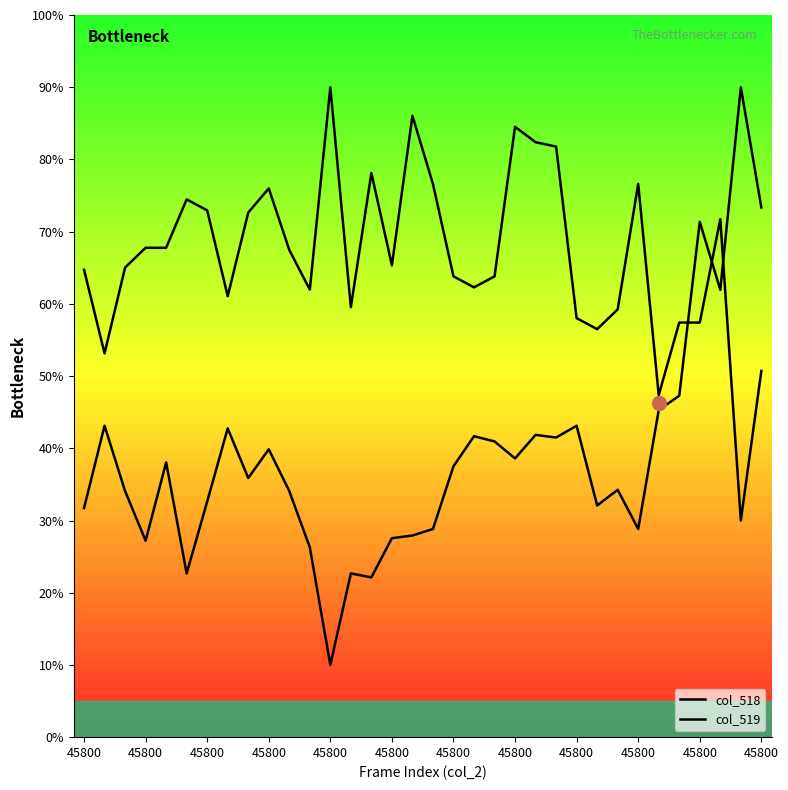

Reading left to right, extract all data points from this chart.

col_518: 31.7	43.1	34.1	27.2	38.1	22.7	32.6	42.8	35.9	39.9	34.1	26.3	10.0	22.7	22.1	27.6	27.9	28.8	37.5	41.7	41.0	38.6	41.9	41.5	43.1	32.1	34.3	28.8	45.3	47.3	71.4	61.9	90.0	73.3
col_519: 64.7	53.1	65.0	67.8	67.8	74.5	72.9	61.1	72.6	76.0	67.5	62.0	90.0	59.5	78.1	65.3	86.0	76.6	63.8	62.3	63.8	84.5	82.4	81.8	58.0	56.5	59.2	76.6	47.4	57.4	57.4	71.7	30.0	50.7